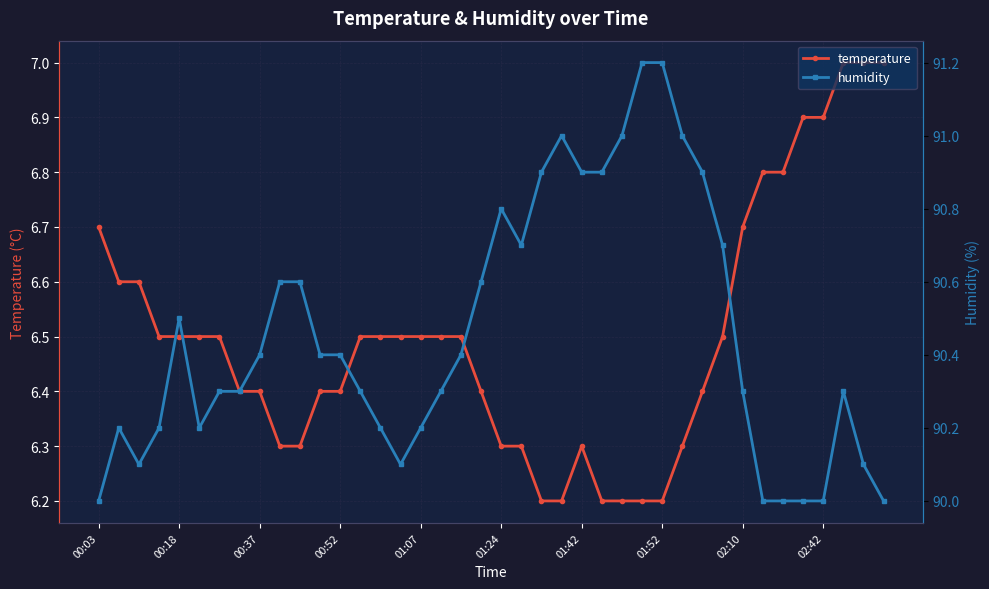

The humidity series shows 90.7 at 21. True or false?

True